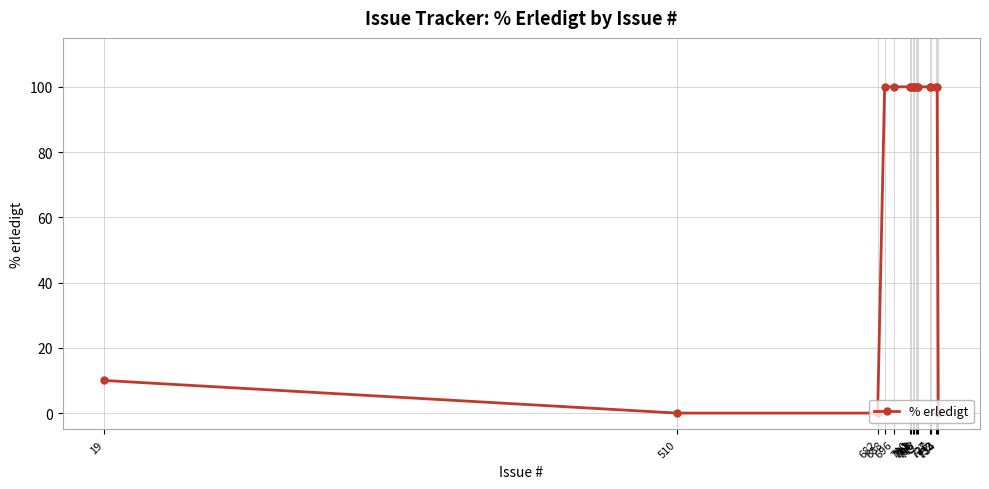

What is the average value?

77